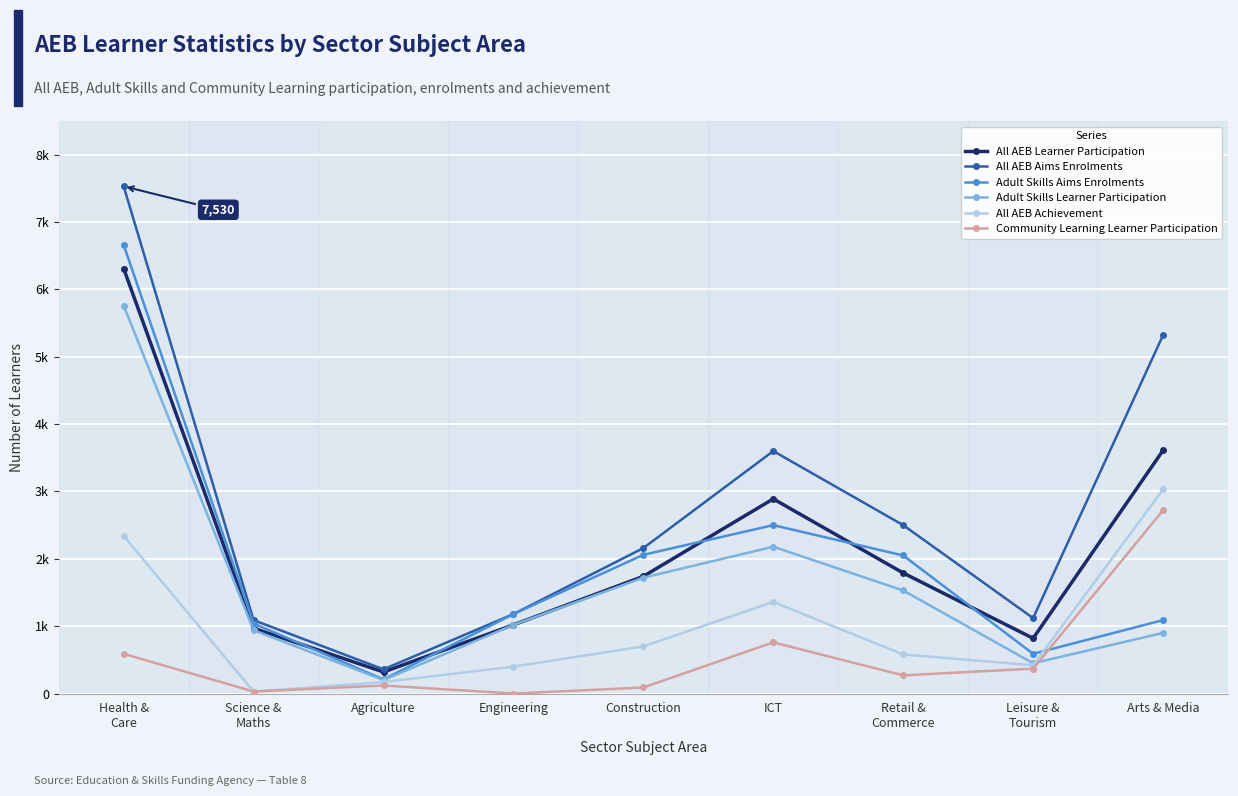

Does the chart have visible grid lines?

Yes